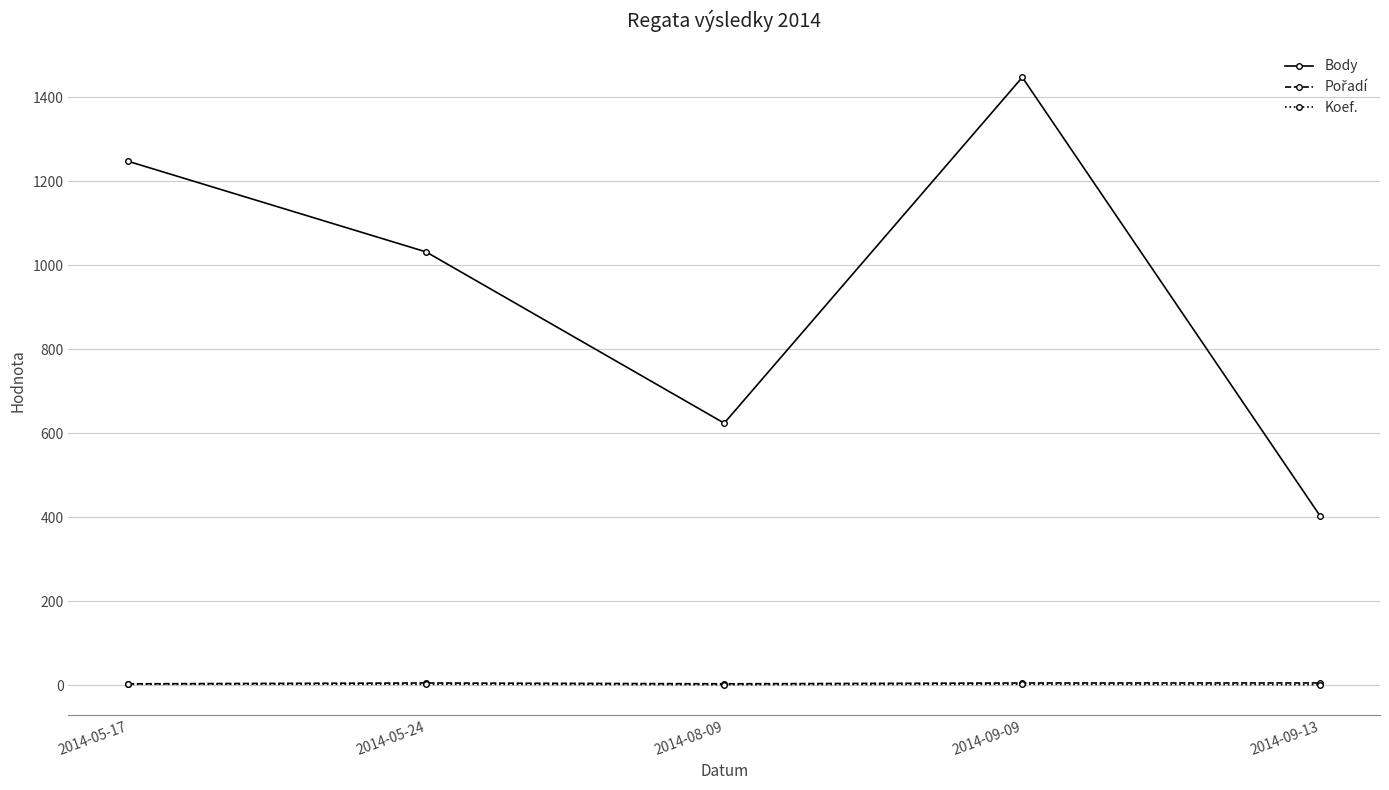

What is the value of the Body point at the 1st from the left?

1248